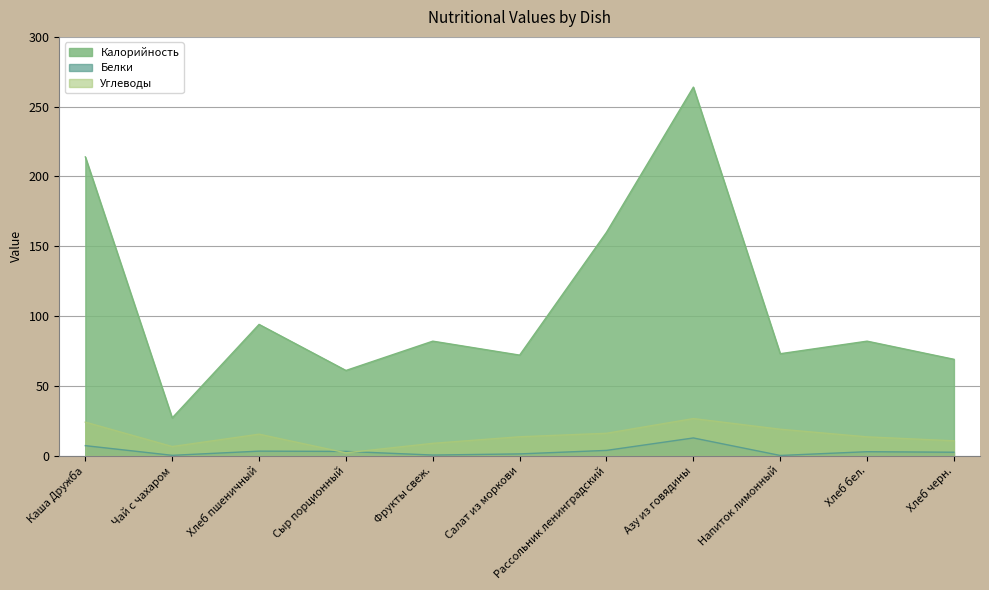

At which label does Калорийность first exceed 82?

Каша Дружба